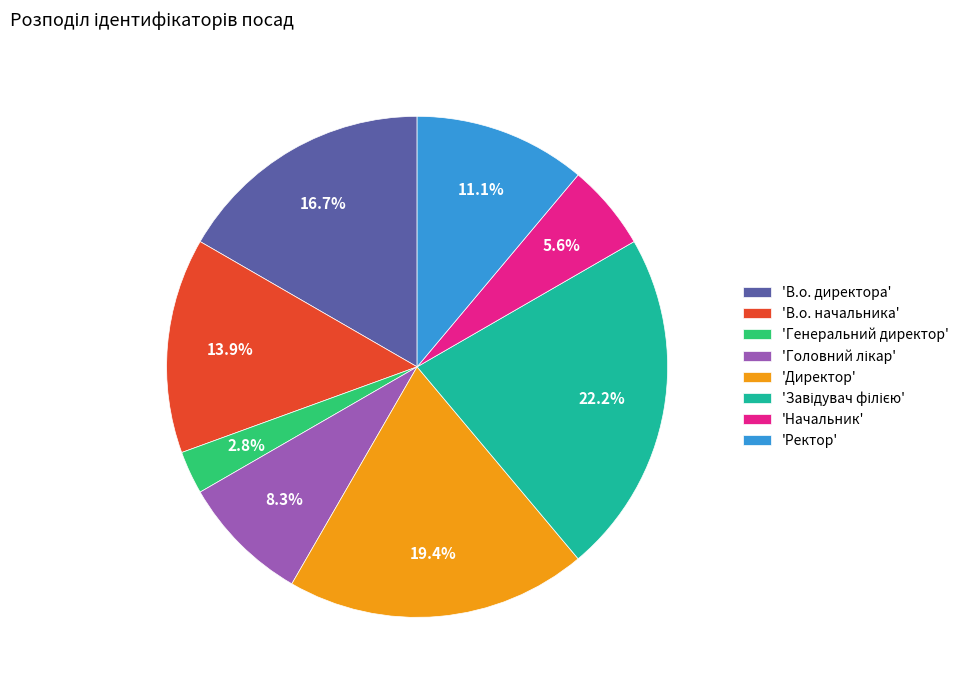

What is the smallest slice in the pie chart?

'Генеральний директор'